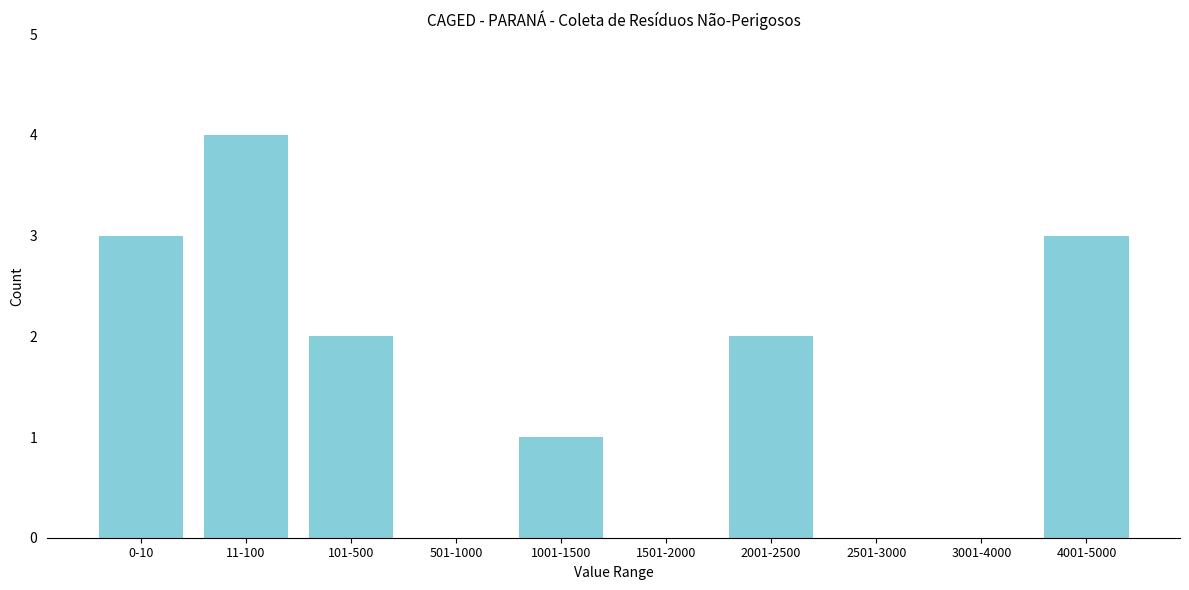

Reading right to left, what are all the values shown in this chart?

4001-5000=3	3001-4000=0	2501-3000=0	2001-2500=2	1501-2000=0	1001-1500=1	501-1000=0	101-500=2	11-100=4	0-10=3